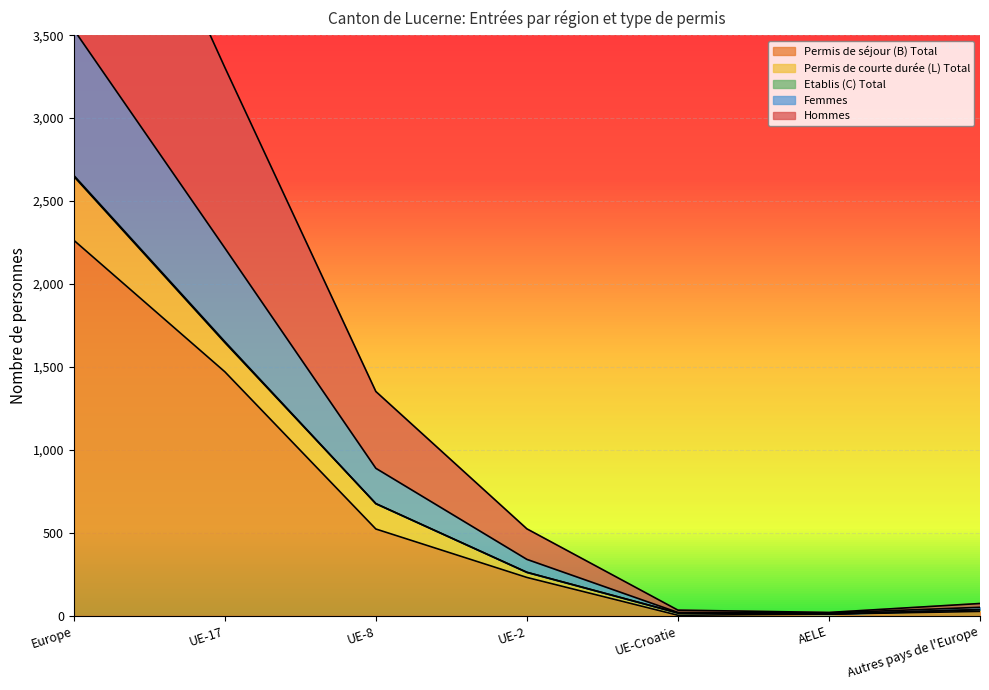

What position from the left is AELE?

6